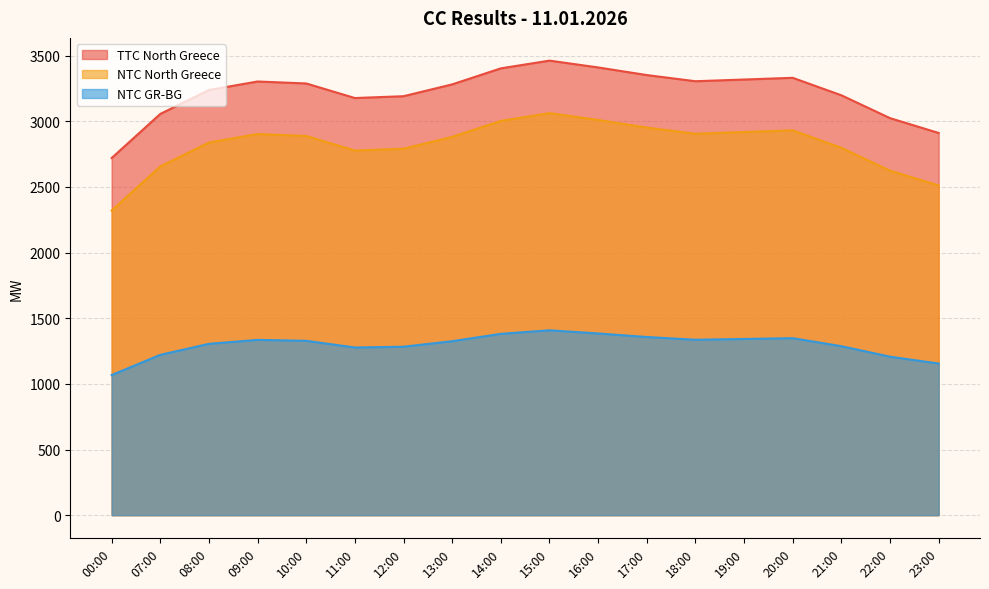

How many lines are shown in the chart?

3